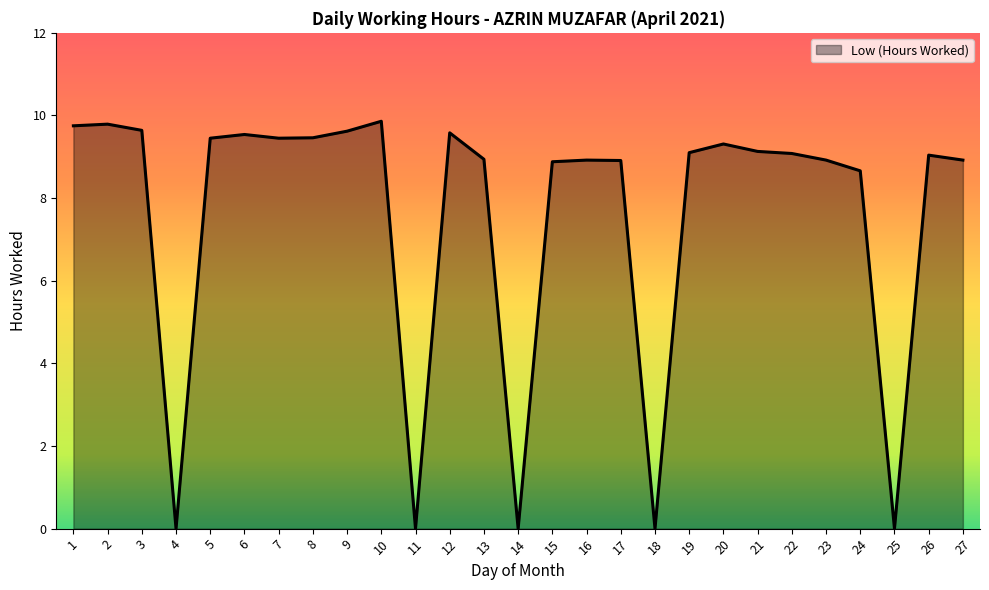

What value does the data have at 8?

9.5